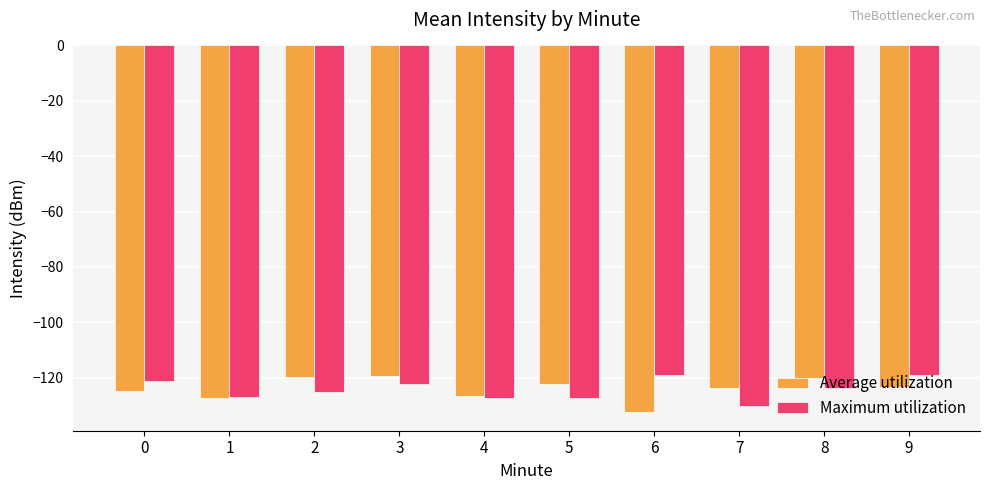

How many distinct data groups are displayed?

2